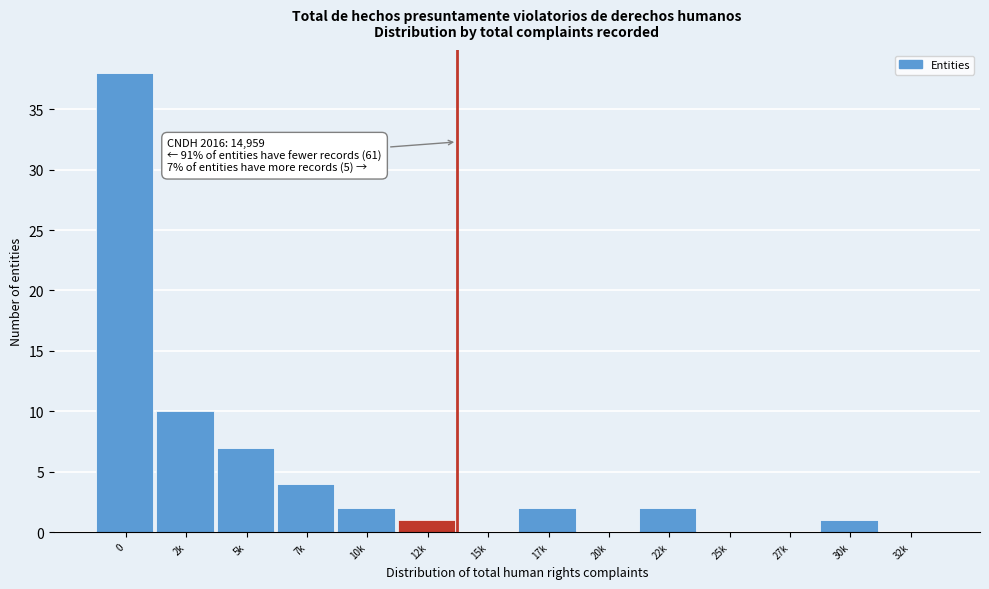

Reading left to right, transcribe all the data shown in this chart.

0=38	2k=10	5k=7	7k=4	10k=2	12k=1	15k=0	17k=2	20k=0	22k=2	25k=0	27k=0	30k=1	32k=0